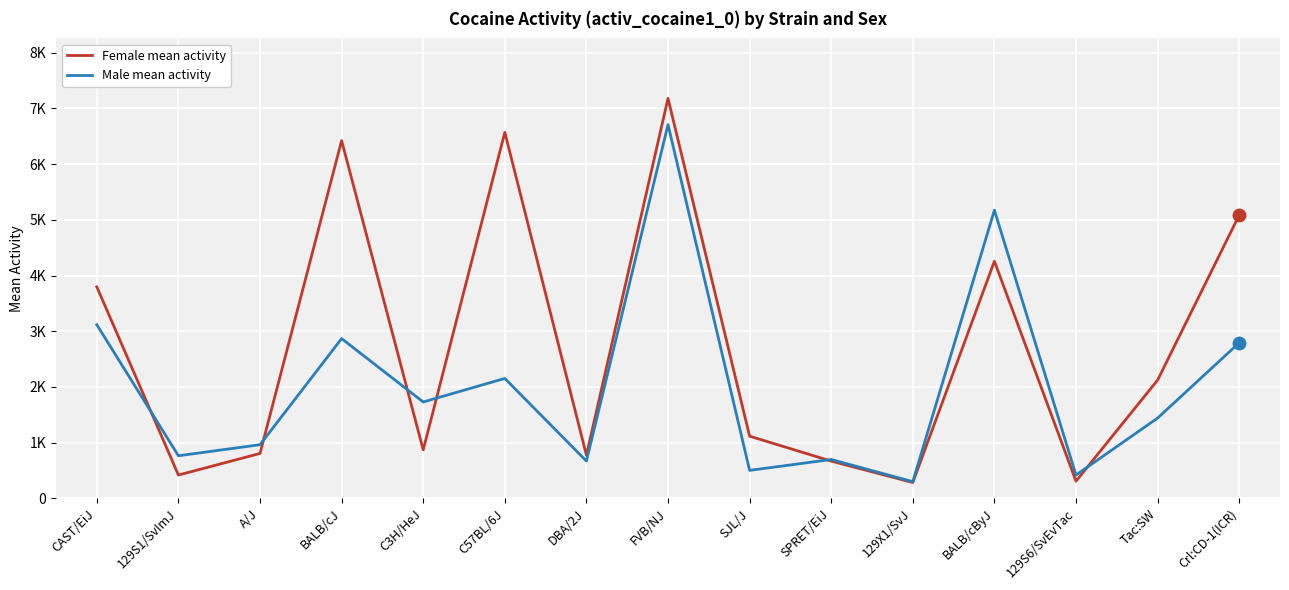

How many interior local peaks does the Male mean activity series have?

5